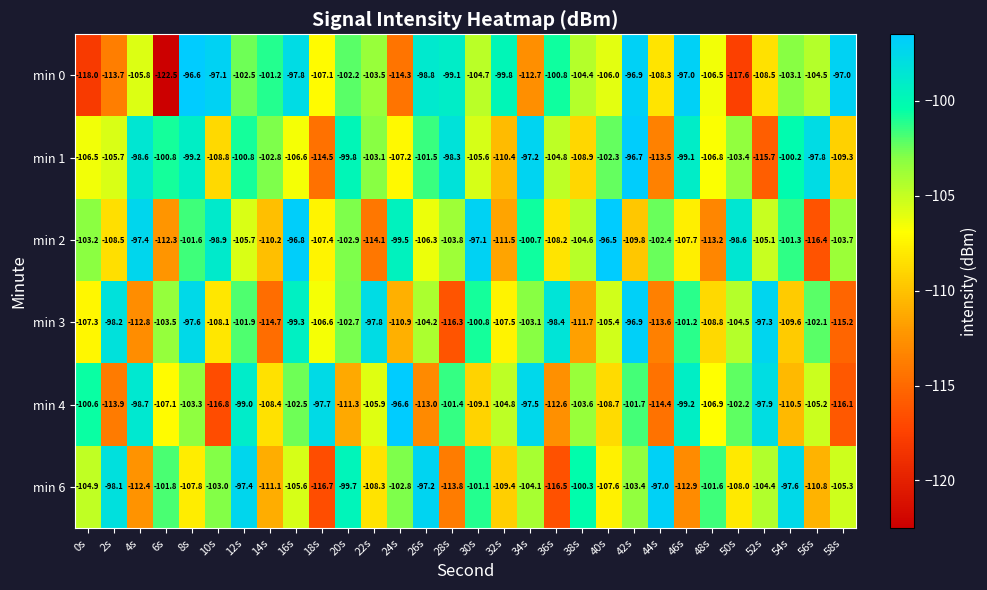

True or false: min 6 has a value of -170.7 at 54s.

False